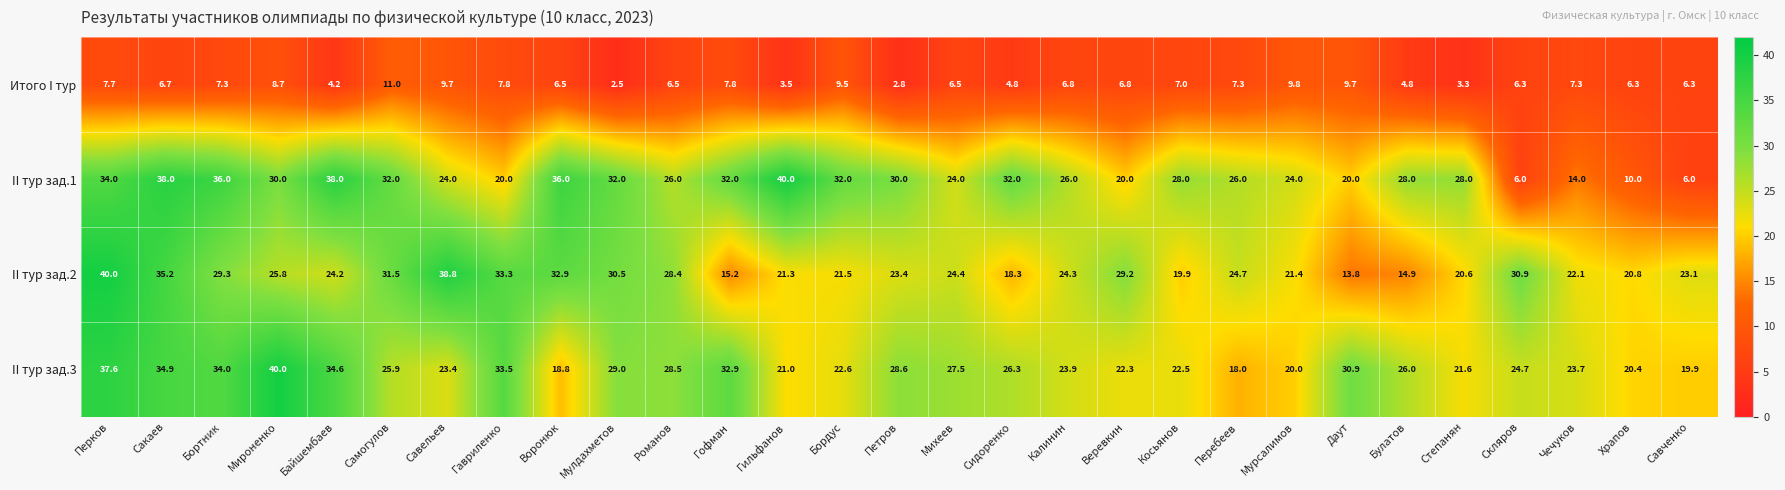

How many distinct data groups are displayed?

4